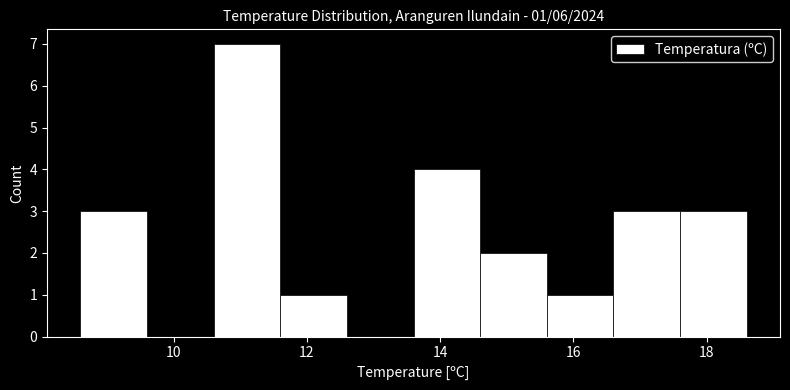

Over which range of the x-axis is the bar tallest?

10.6 to 11.6